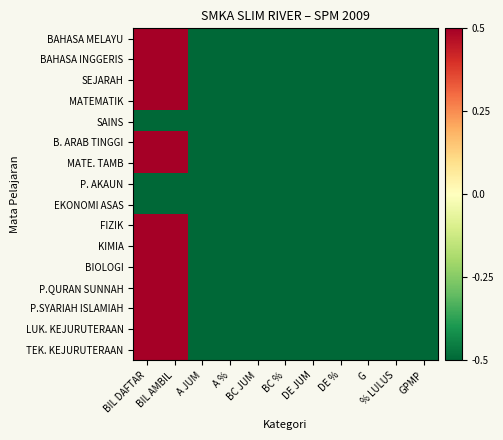

Which label corresponds to the largest value in the chart?

BIL DAFTAR